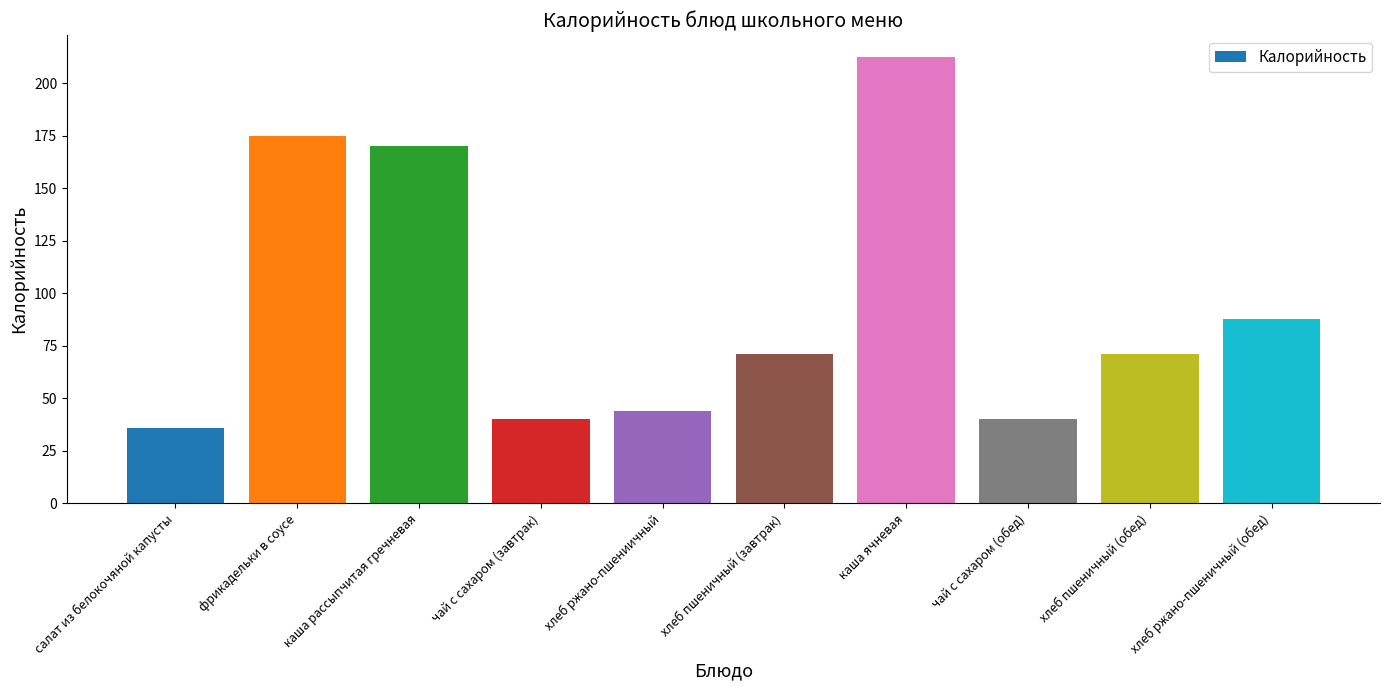

Where is the data nearest to the value 124?

хлеб ржано-пшеничный (обед)